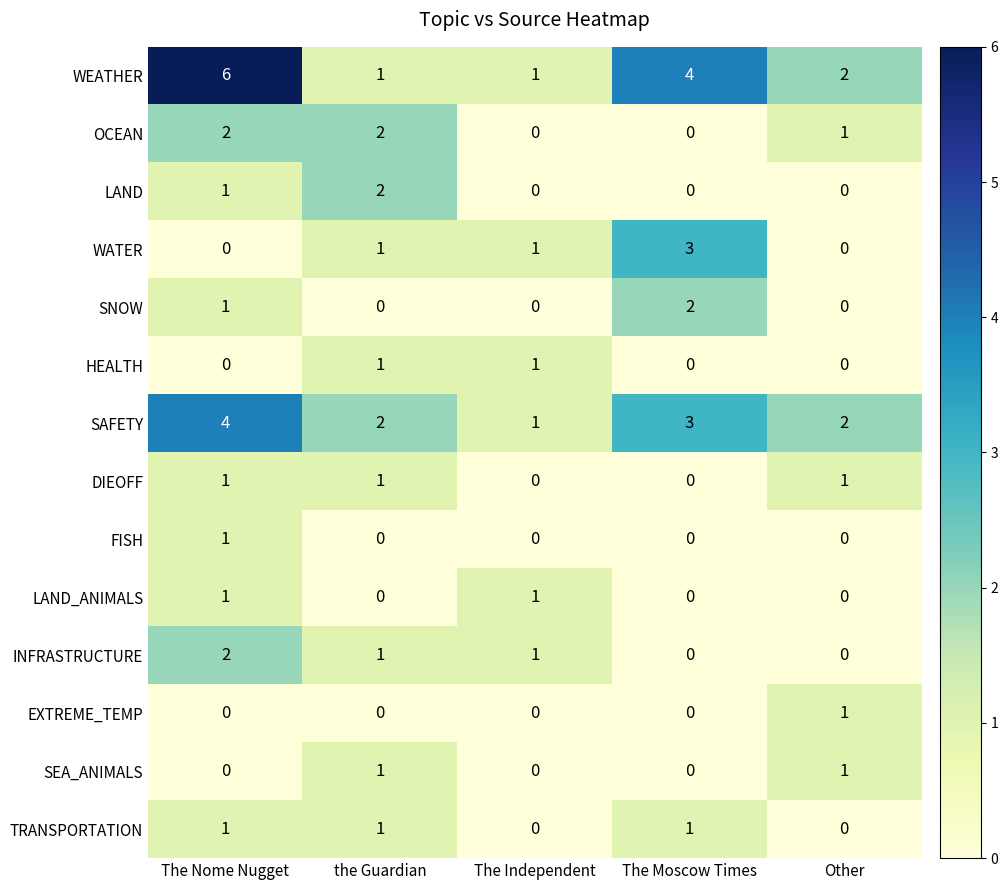

How many OCEAN values are between 0 and 2?

5